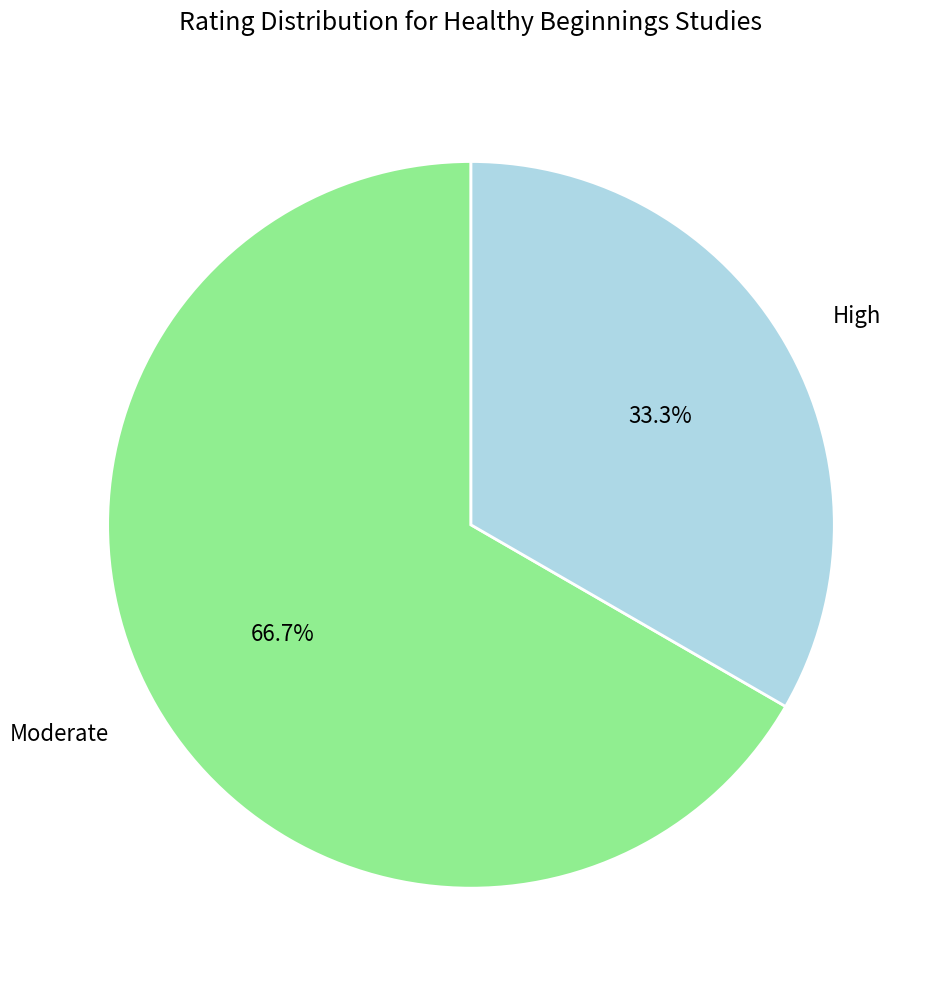

Which has a higher value, Moderate or High?

Moderate